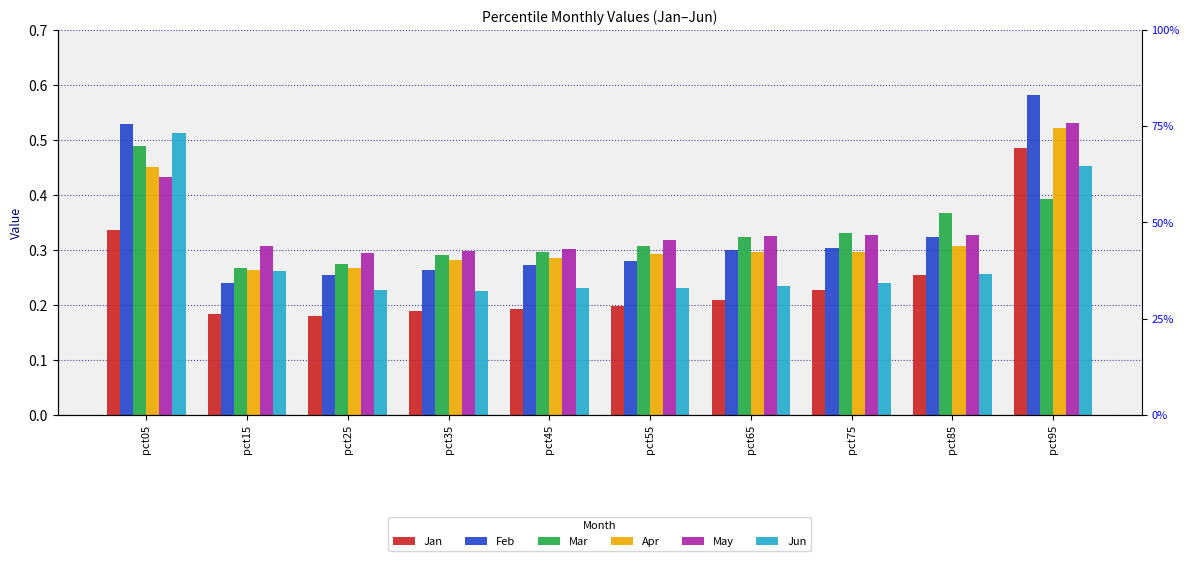

Are the bars horizontal?

No